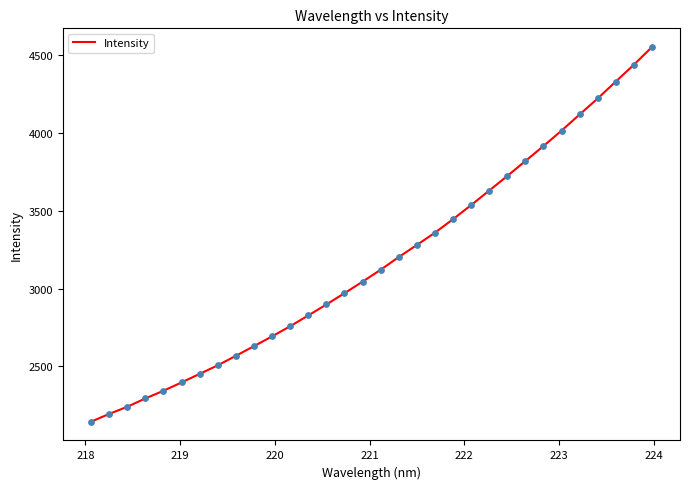

What is the greatest value displayed?

4553.8